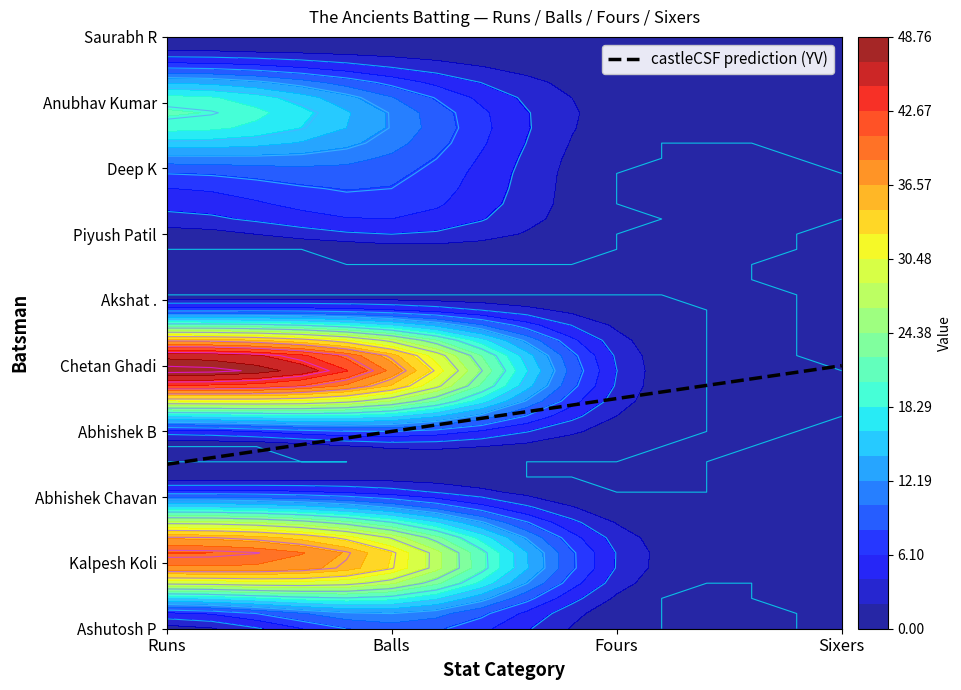

Where is Ashutosh P nearest to the value 4?

Runs